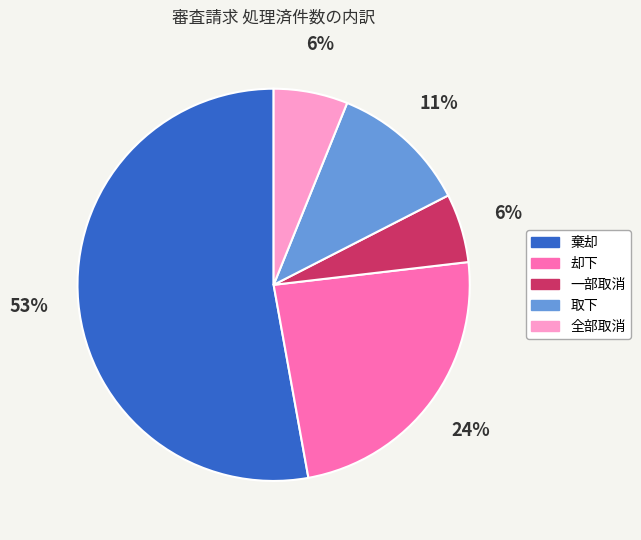

Does any single category account for the majority?

Yes